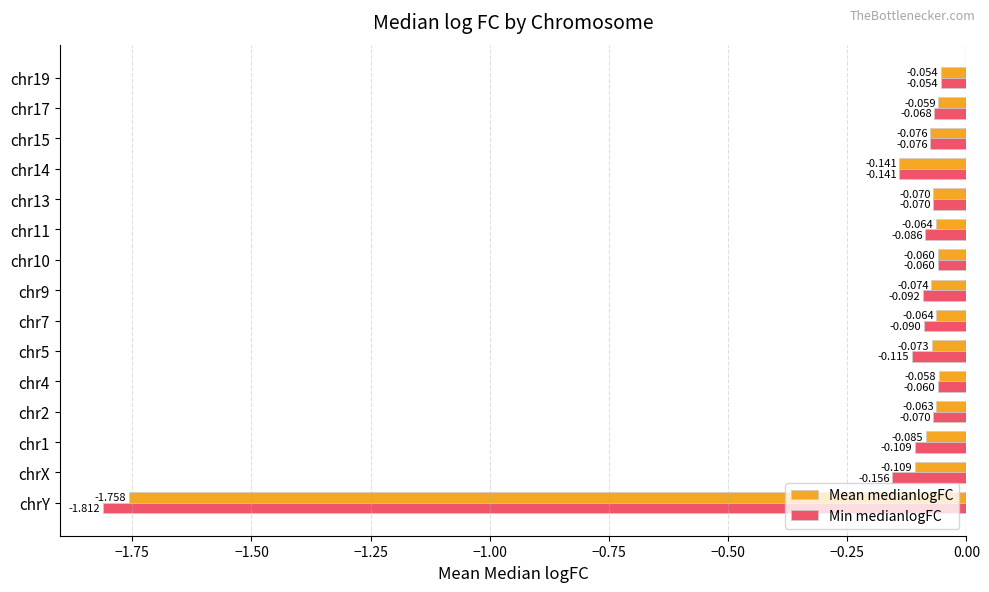

What are all the series names shown in the legend?

Mean medianlogFC, Min medianlogFC